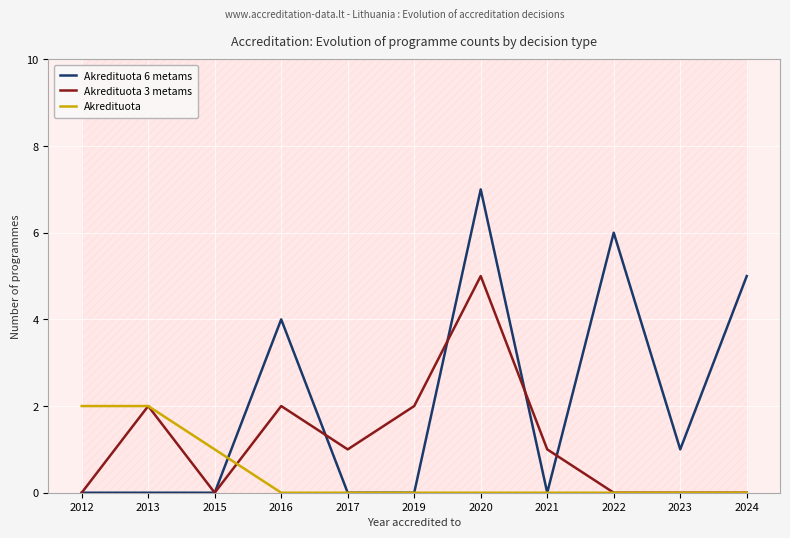

Reading left to right, what are all the values shown in this chart?

Akredituota 6 metams: 0	0	0	4	0	0	7	0	6	1	5
Akredituota 3 metams: 0	2	0	2	1	2	5	1	0	0	0
Akredituota: 2	2	1	0	0	0	0	0	0	0	0